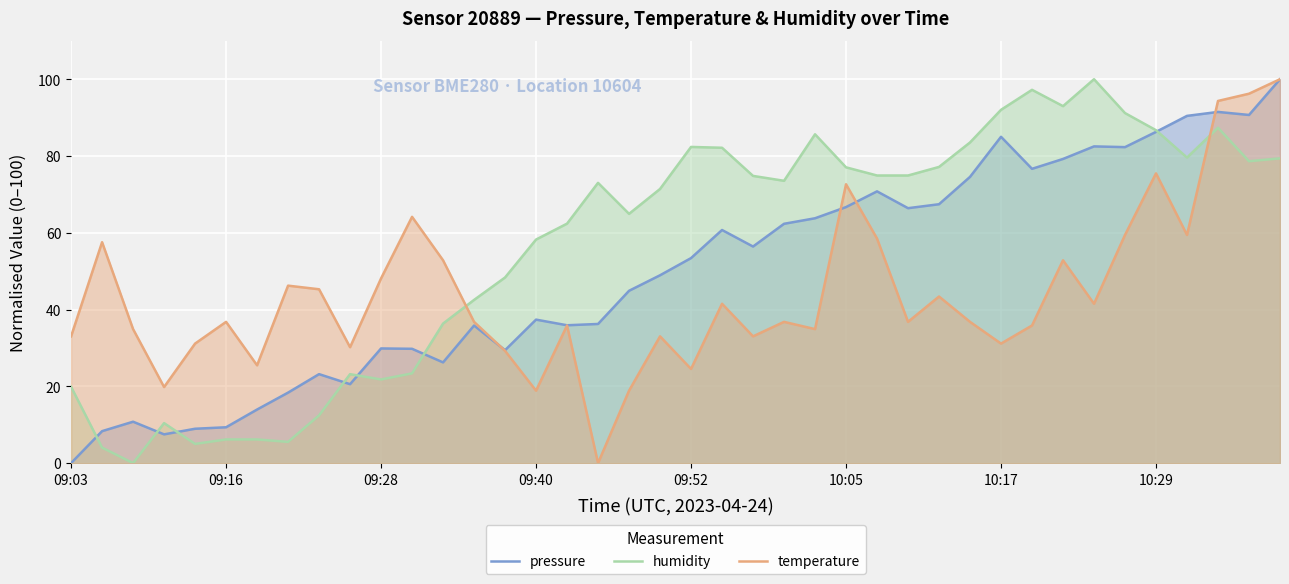

Is it true that pressure equals 9.3 at 09:16?

True